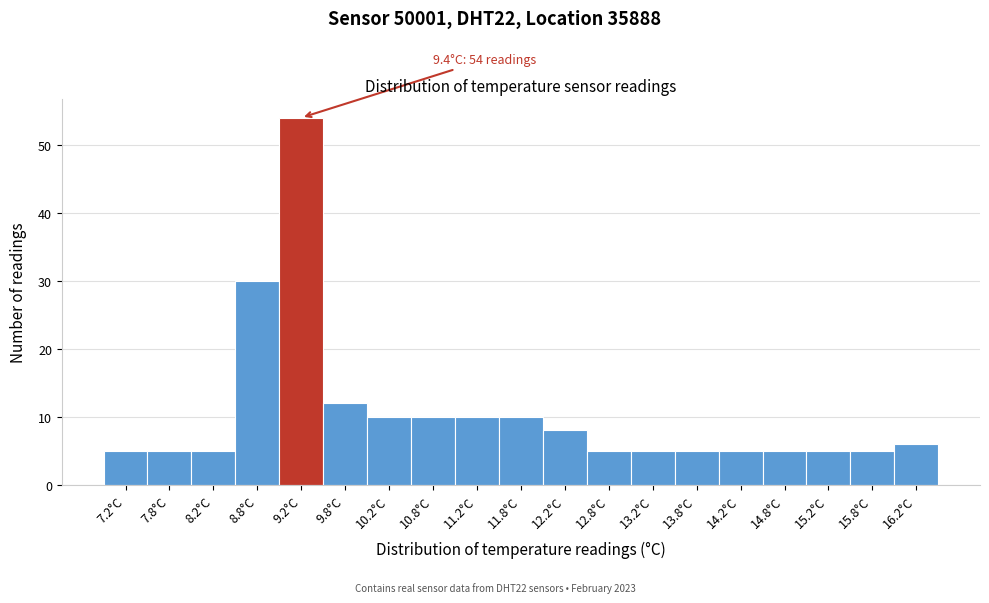

Which range on the x-axis has the tallest bar?

9.0 to 9.5